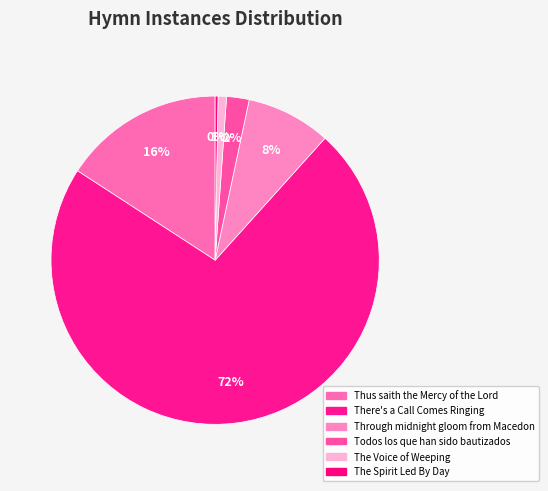

Count the number of slices in the pie.

6